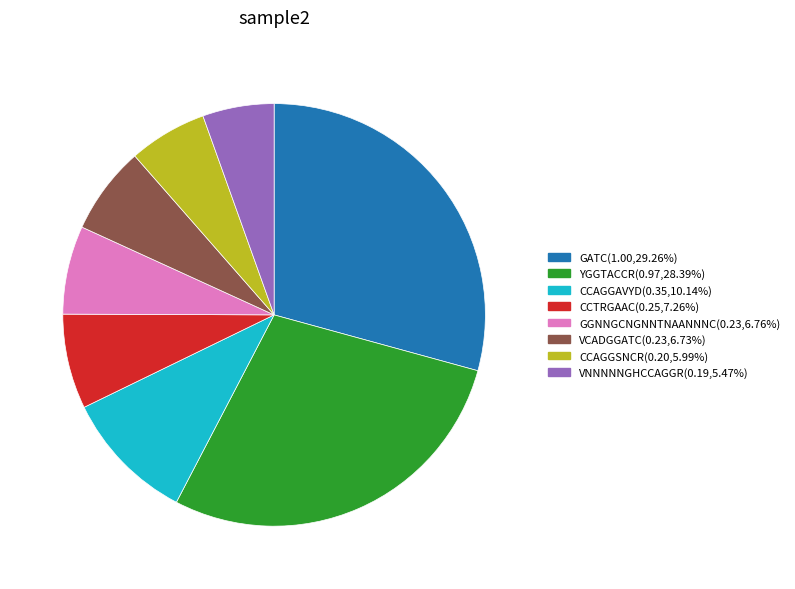

Is the sum of CCAGGSNCR and VCADGGATC greater than half?

No